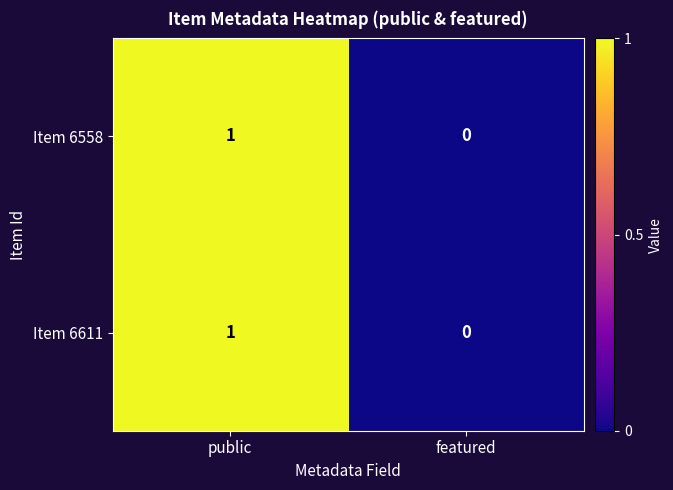

The Item 6558 series shows 0 at featured. True or false?

True